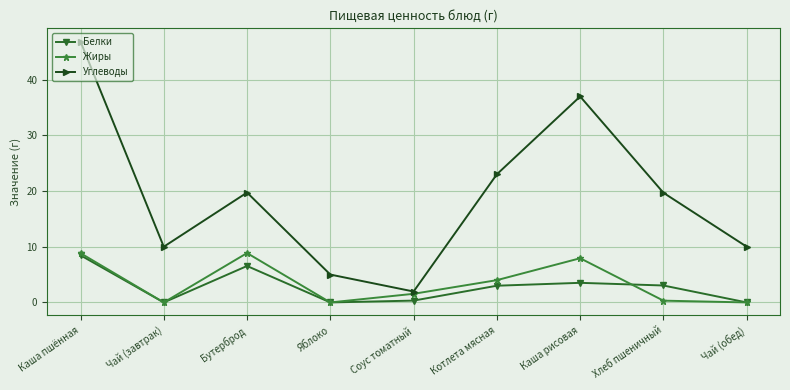

Where is Белки nearest to the value 4?

Каша рисовая